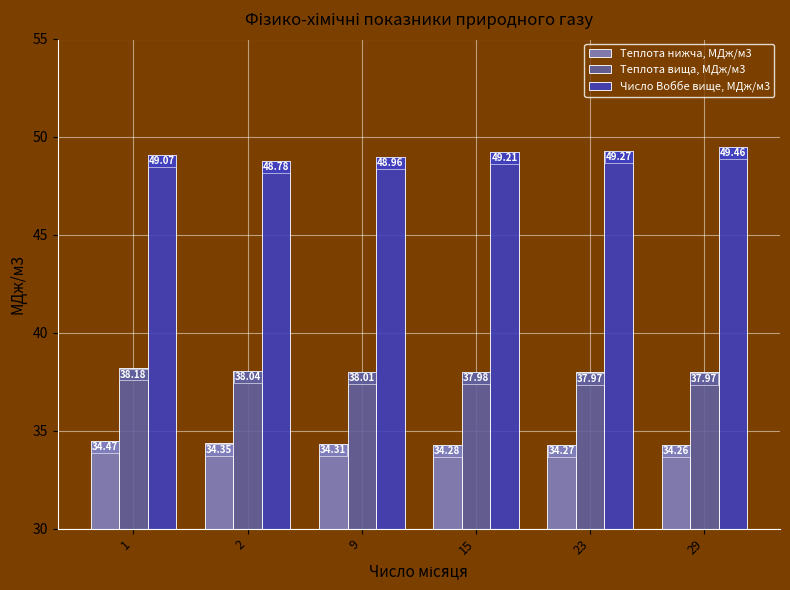

What is the sum of all Число Воббе вище, МДж/м3 values?

294.8